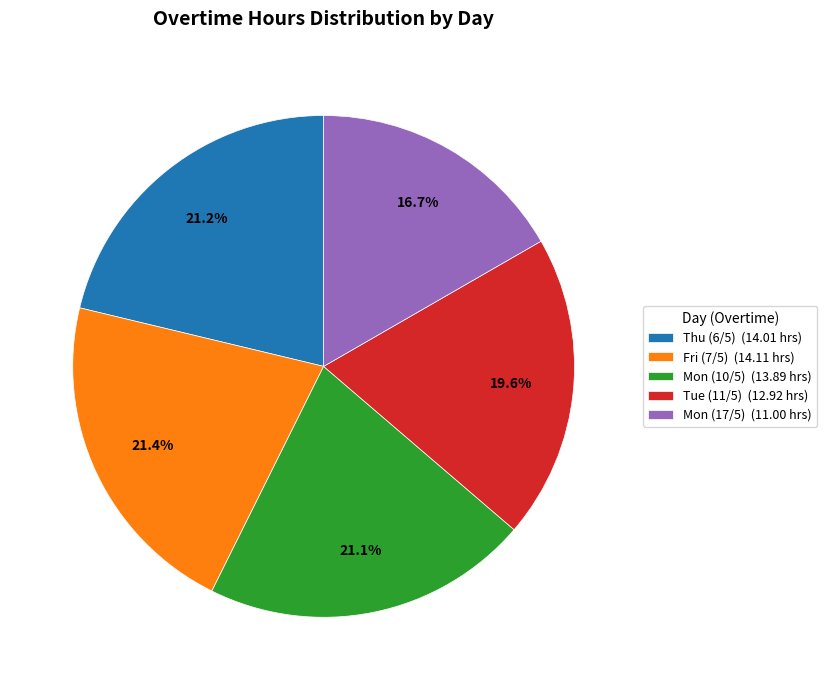

To the nearest percent, what is the difference between the largest and smallest slice percentages?

5%